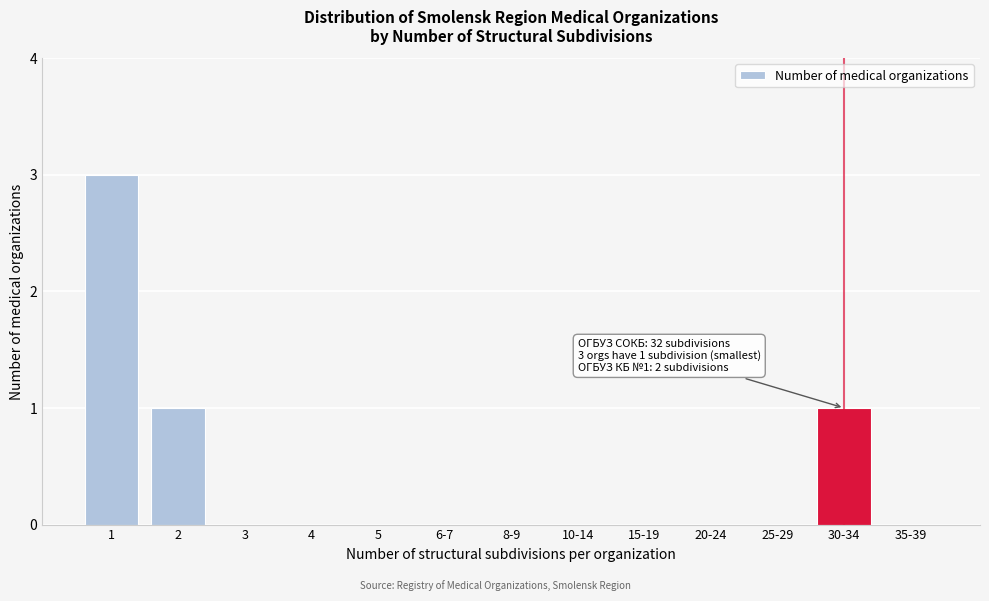

Reading right to left, extract all data points from this chart.

35-39=0	30-34=1	25-29=0	20-24=0	15-19=0	10-14=0	8-9=0	6-7=0	5=0	4=0	3=0	2=1	1=3